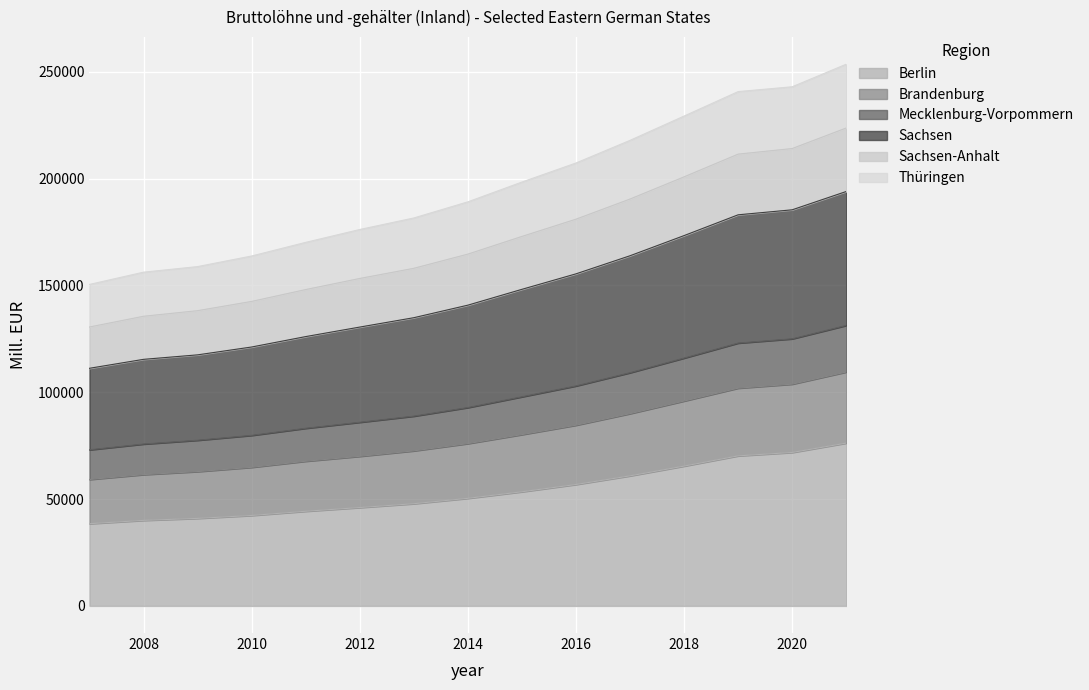

True or false: Berlin and Sachsen cross at least once.

False